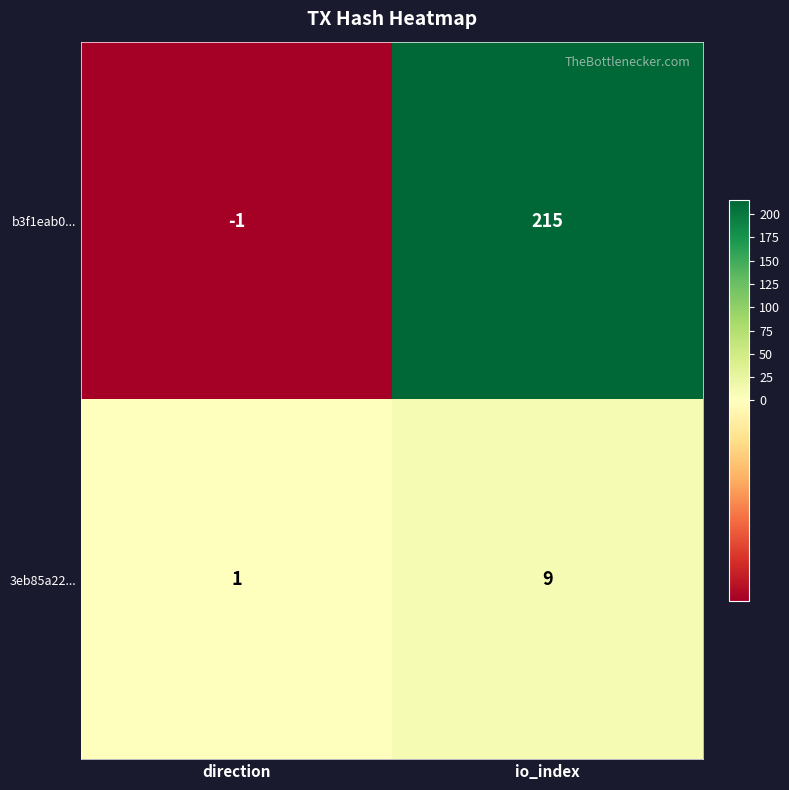

What is the smallest value displayed?

-1